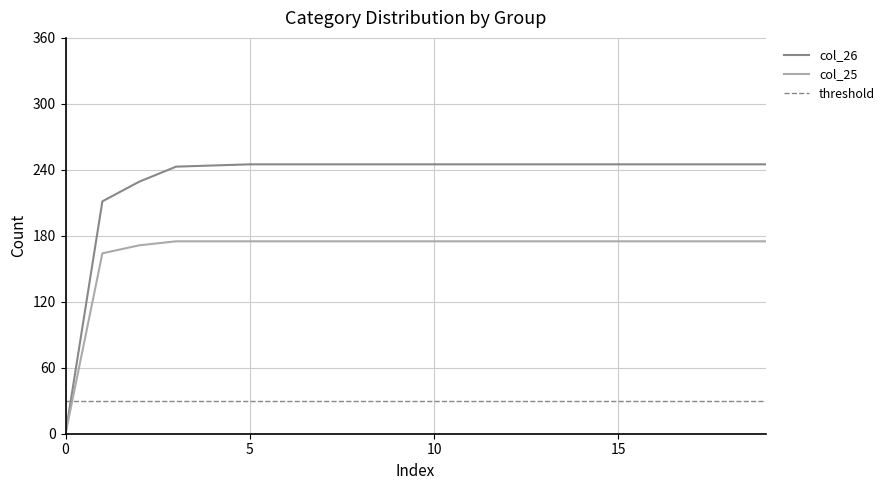

What is the highest value of the col_26 series?

245.0